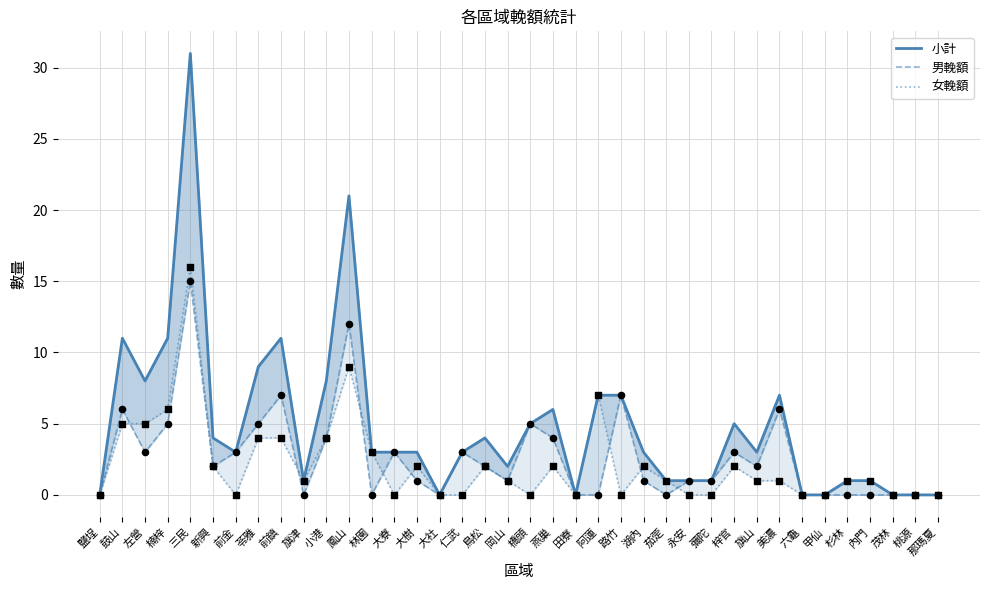

Which series reaches the maximum Y coordinate?

小計